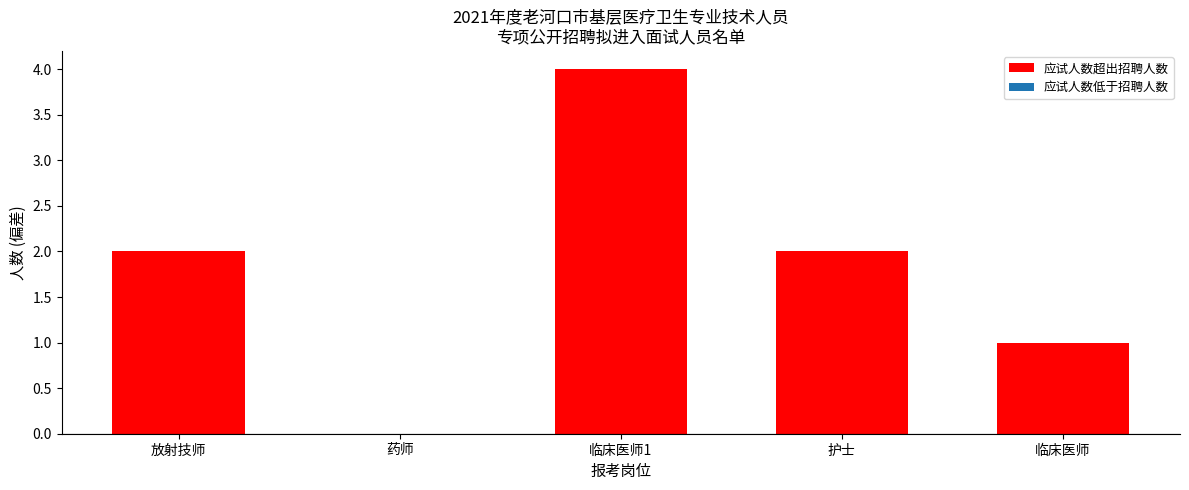

The chart shows a value of 0 at 药师. True or false?

True